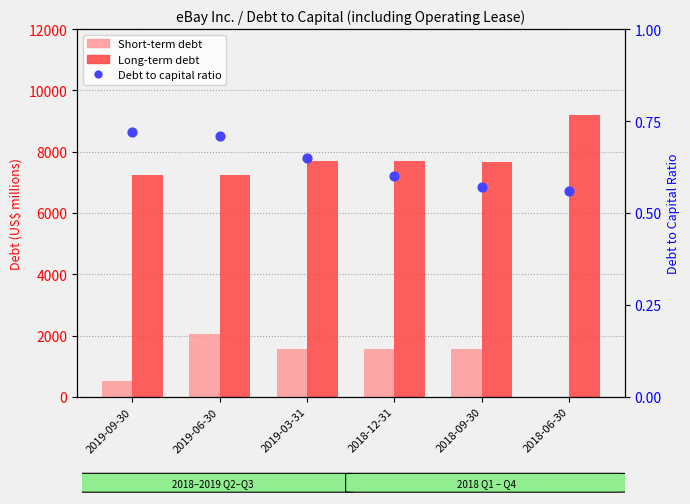

At how many categories does at least one series exceed 8785?

1